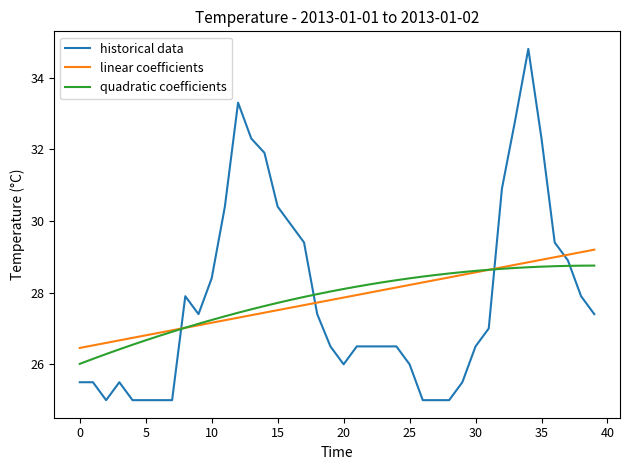

Which series ends up on top after the final intersection of linear coefficients and historical data?

linear coefficients